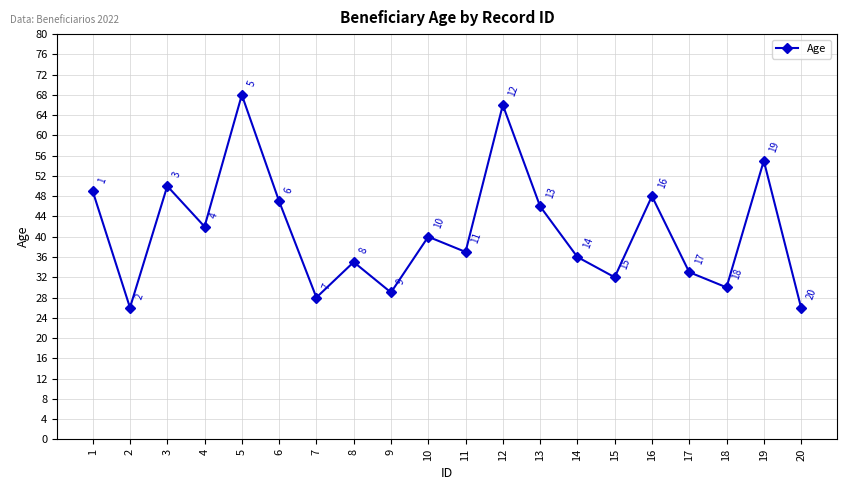

The chart shows a value of 36 at 14. True or false?

True